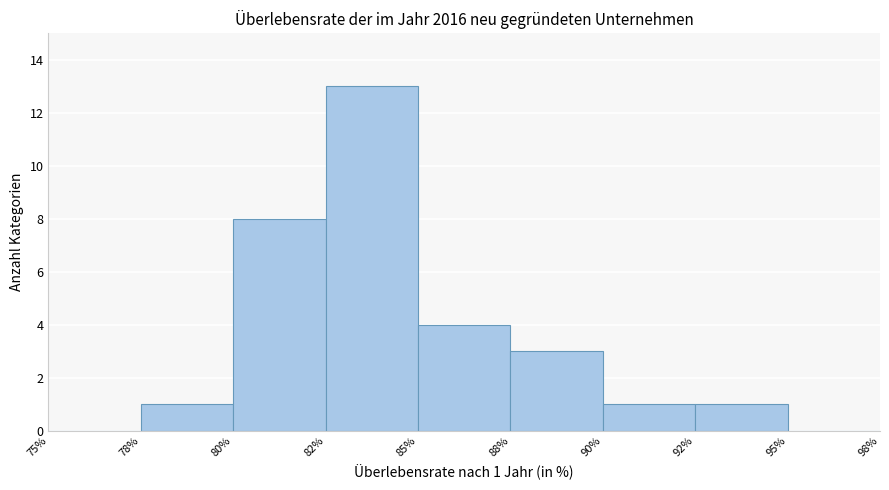

Reading left to right, transcribe all the data shown in this chart.

75%=0	78%=1	80%=8	82%=13	85%=4	88%=3	90%=1	92%=1	95%=0